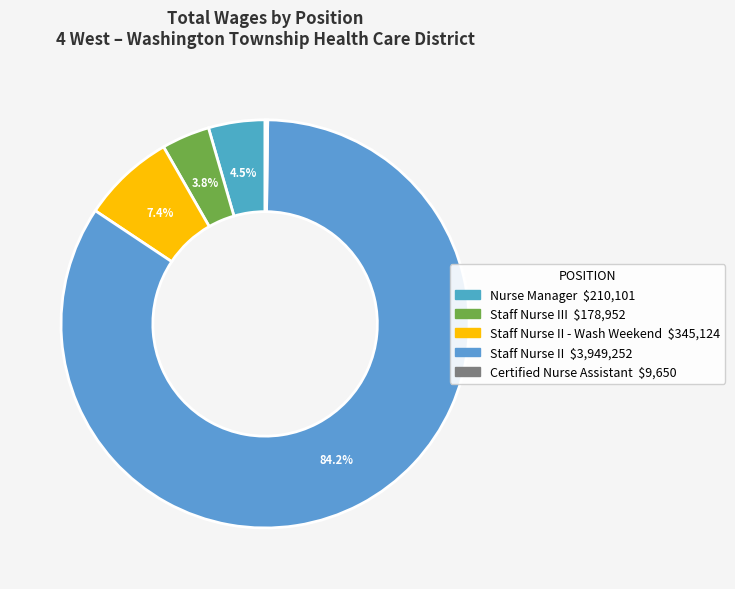

What is the largest slice in the pie chart?

Staff Nurse II